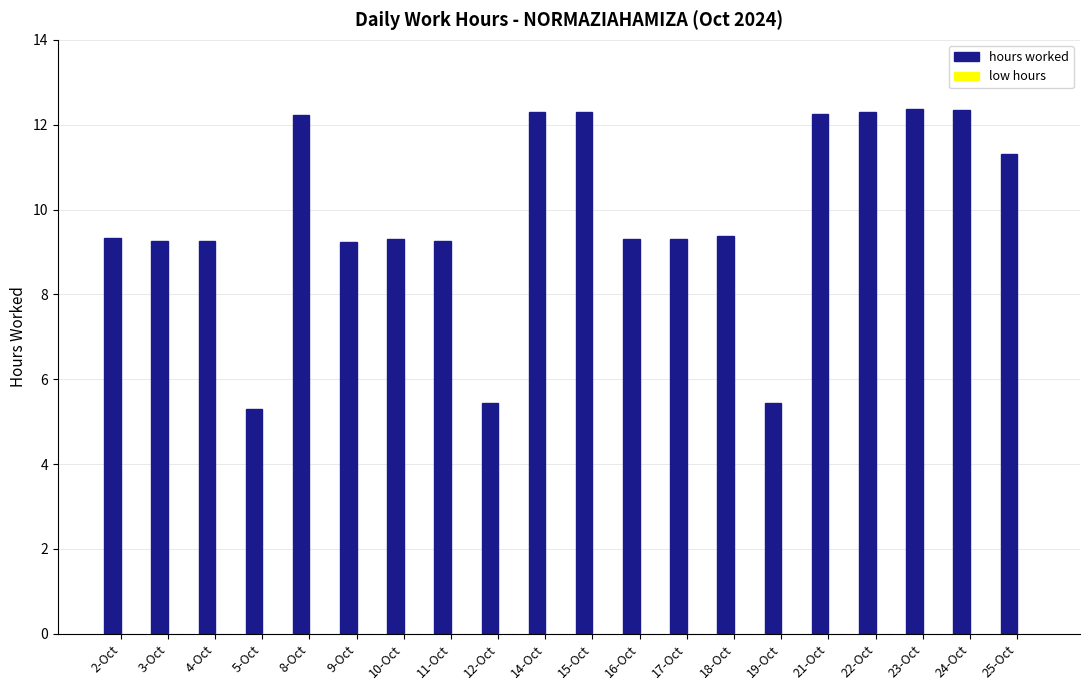

What is the sum of all values?

197.2